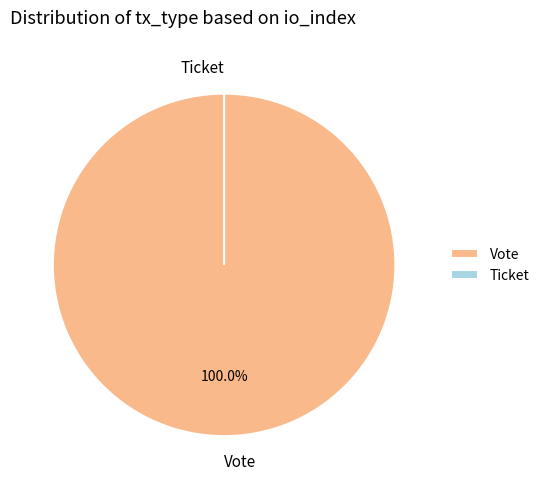

What is the change in value from Vote to Ticket?

-1